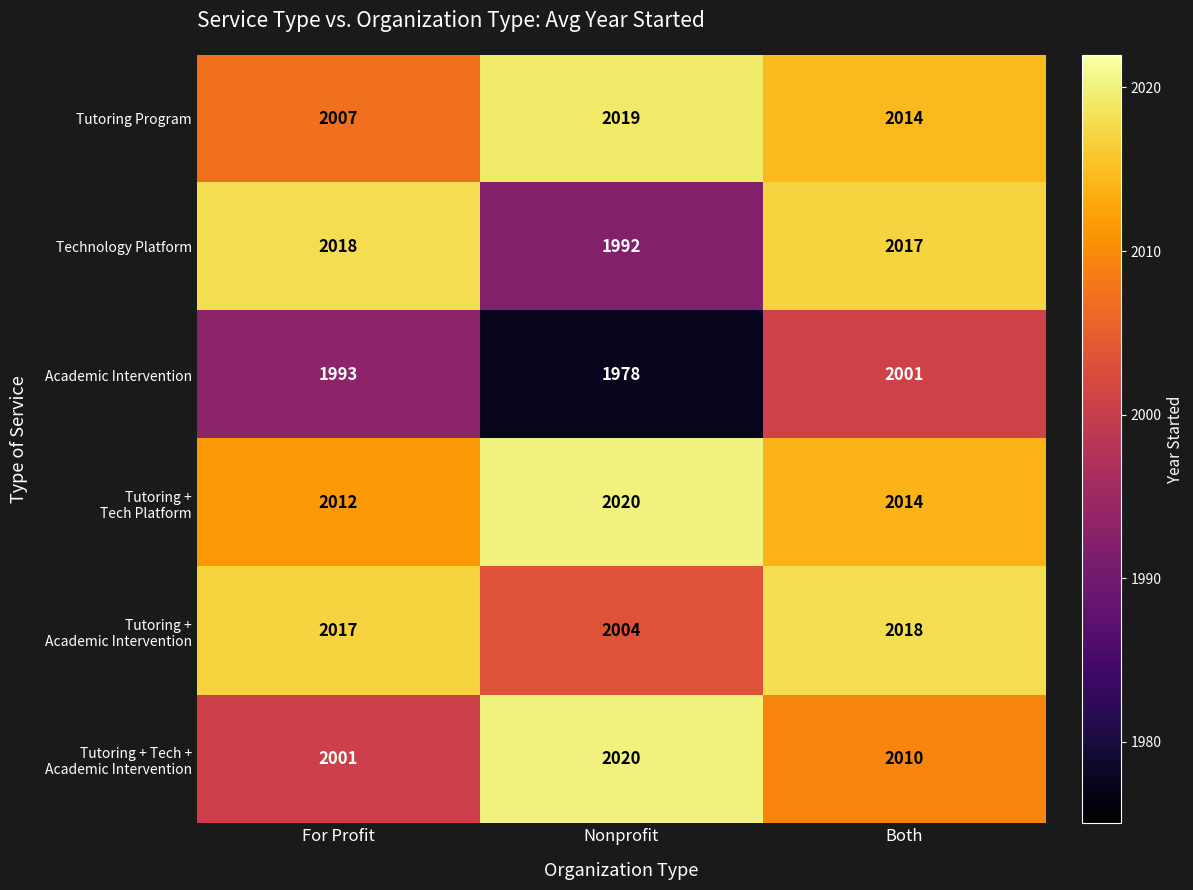

What value does the Technology Platform series have at Nonprofit, to the nearest 10?

1990